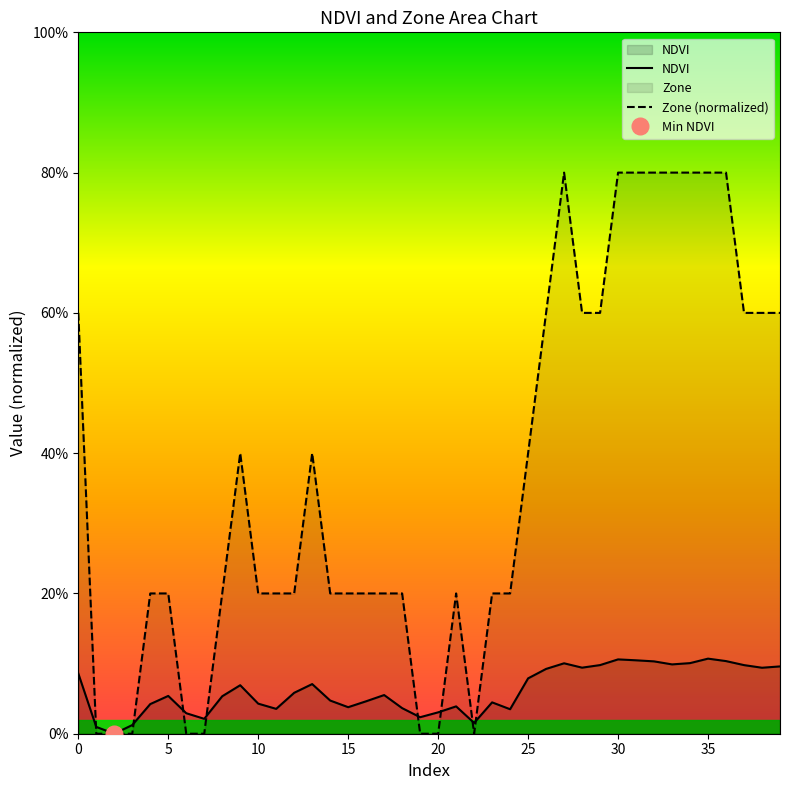

True or false: Zone (normalized) and NDVI cross at least once.

True